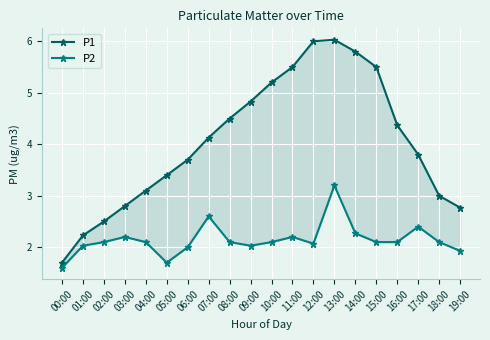

List the series in order of their overall mean, highest first.

P1, P2